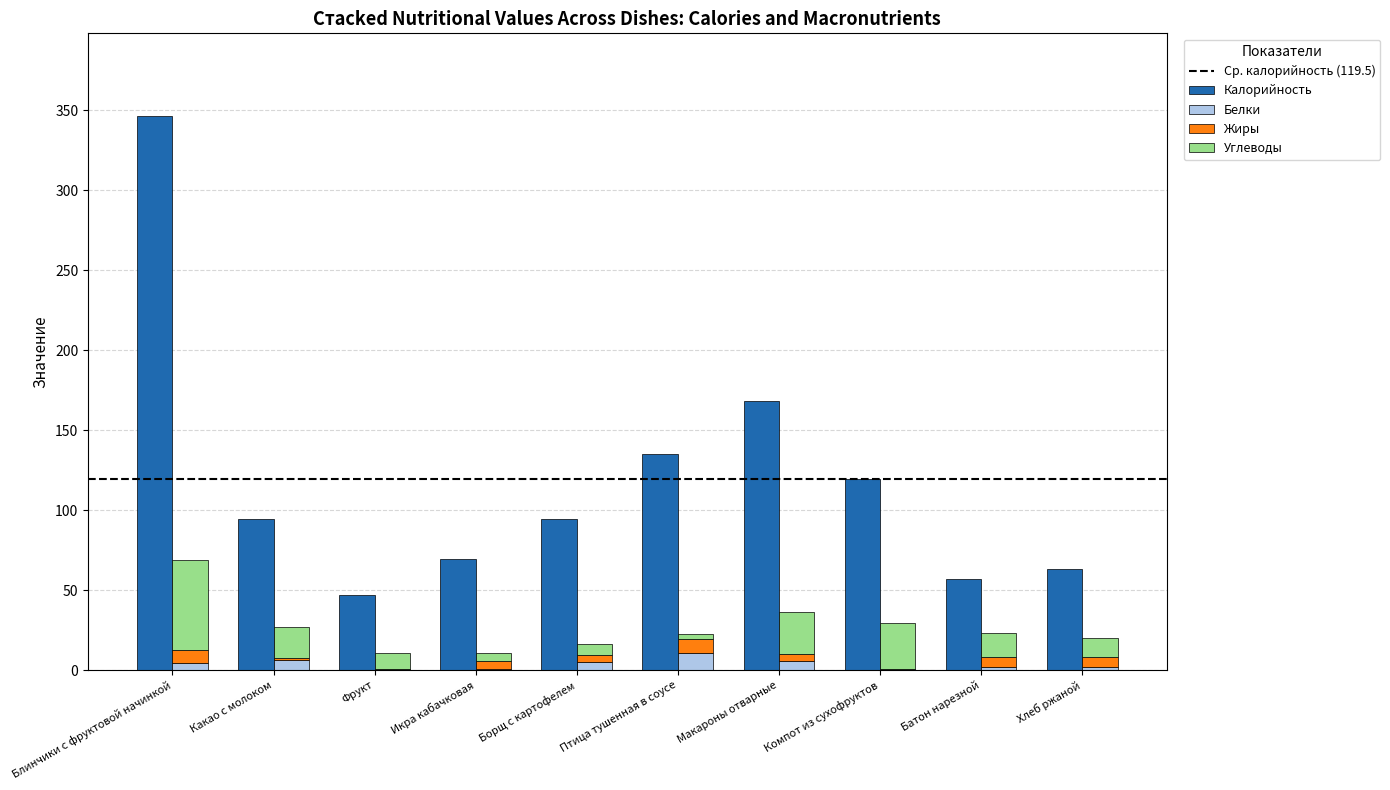

How many series are shown in this chart?

4